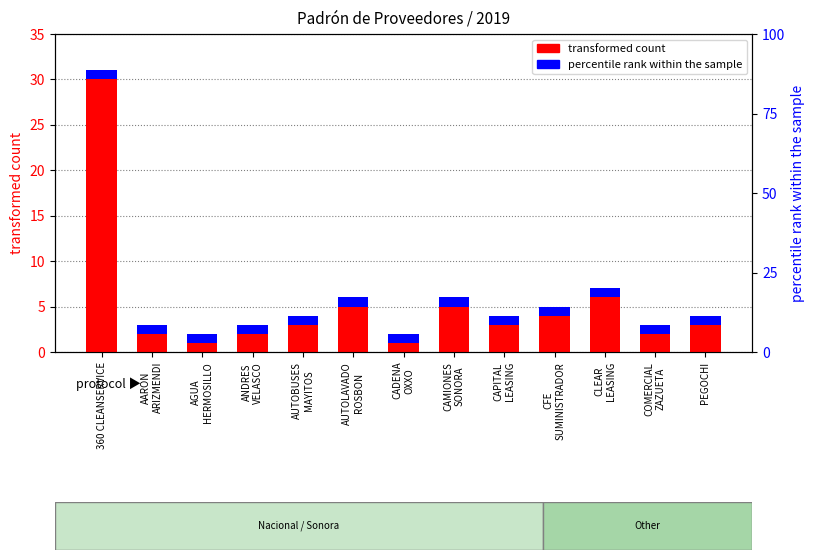

The value of percentile rank within the sample at 360 CLEANSERVICE is 1. True or false?

False